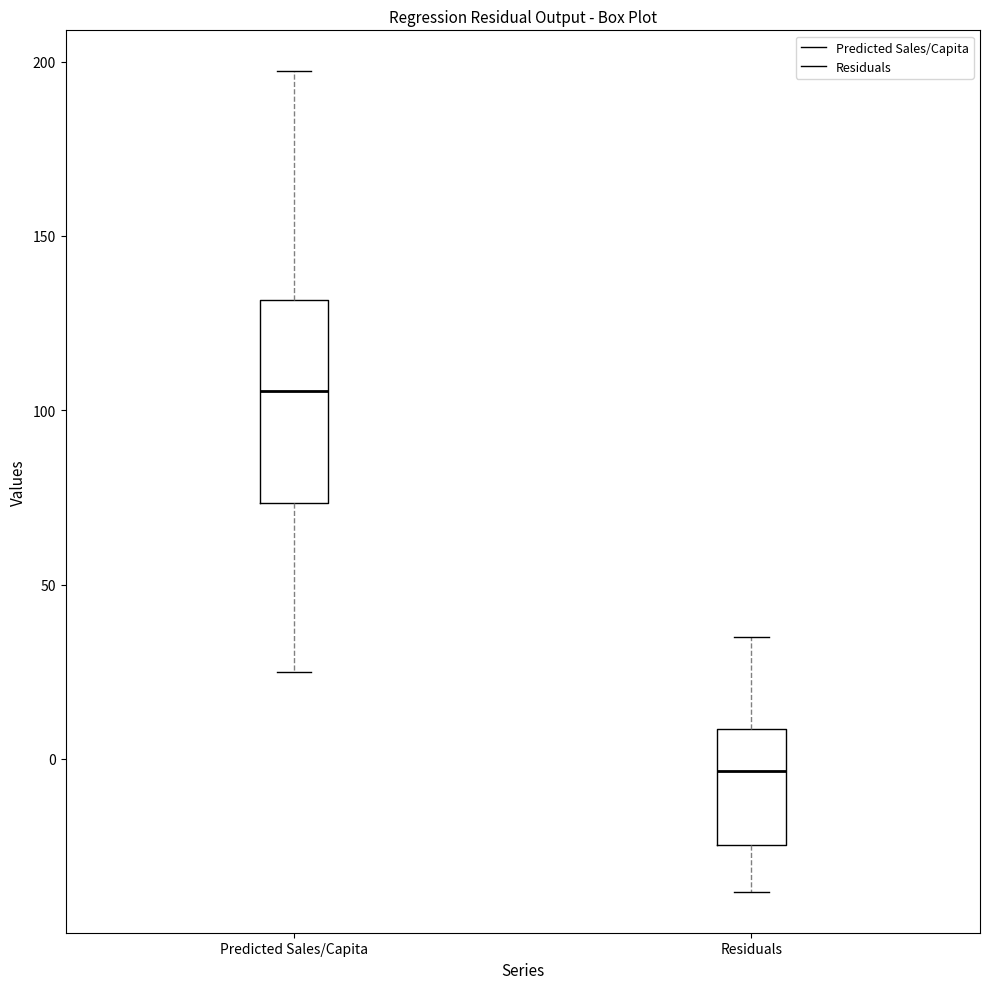

Comparing the boxes themselves (not the whiskers), which one is the tallest?

Predicted Sales/Capita